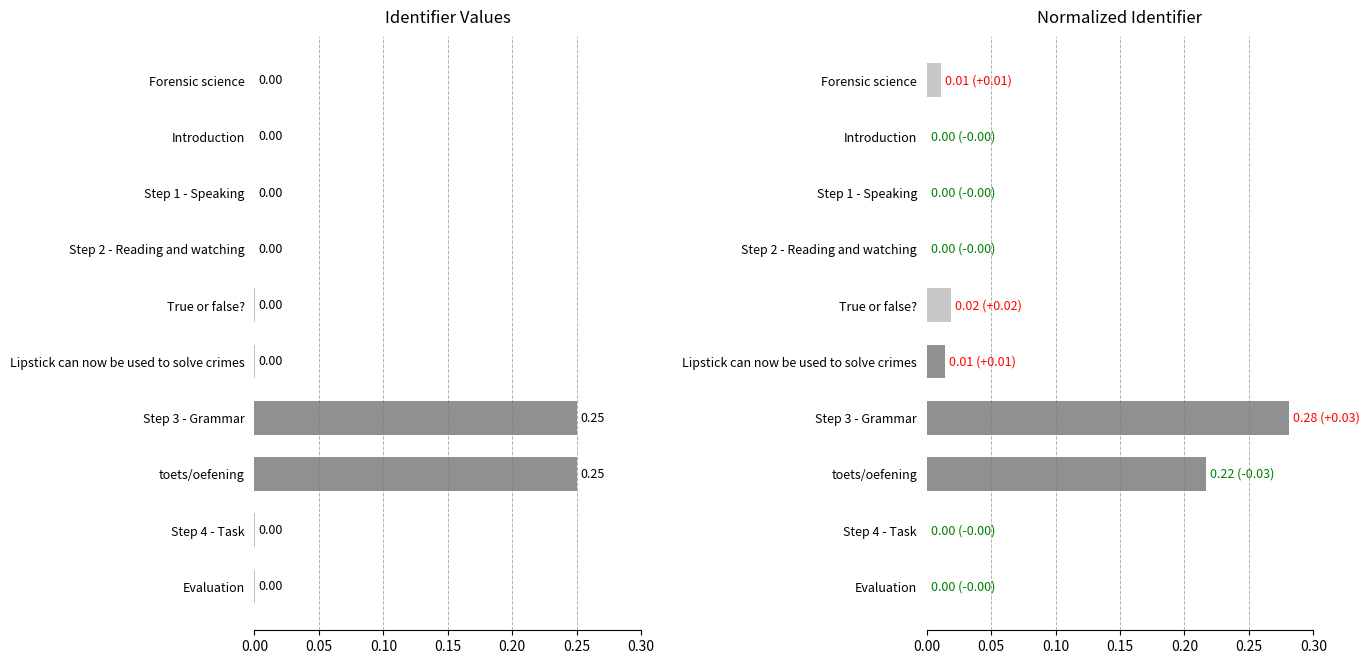

The value of Identifier at Forensic science is 0.1. True or false?

False